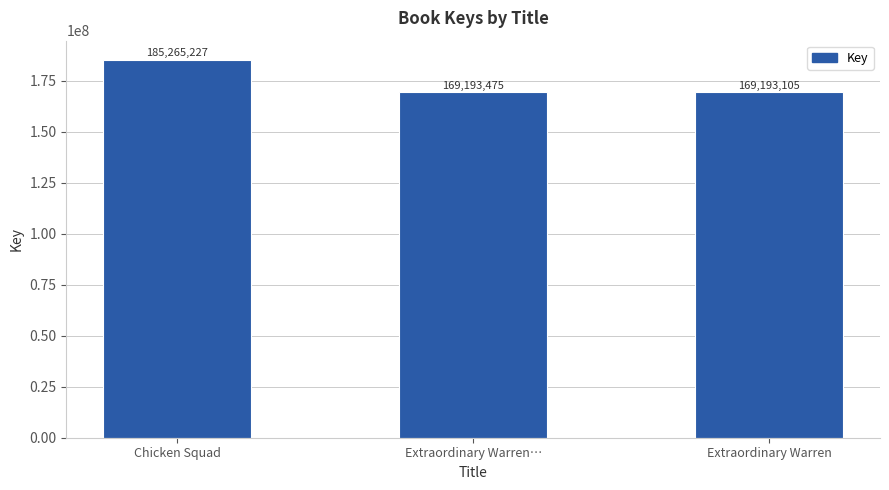

What is the ratio of the value at Extraordinary Warren… to the value at Chicken Squad?

0.9